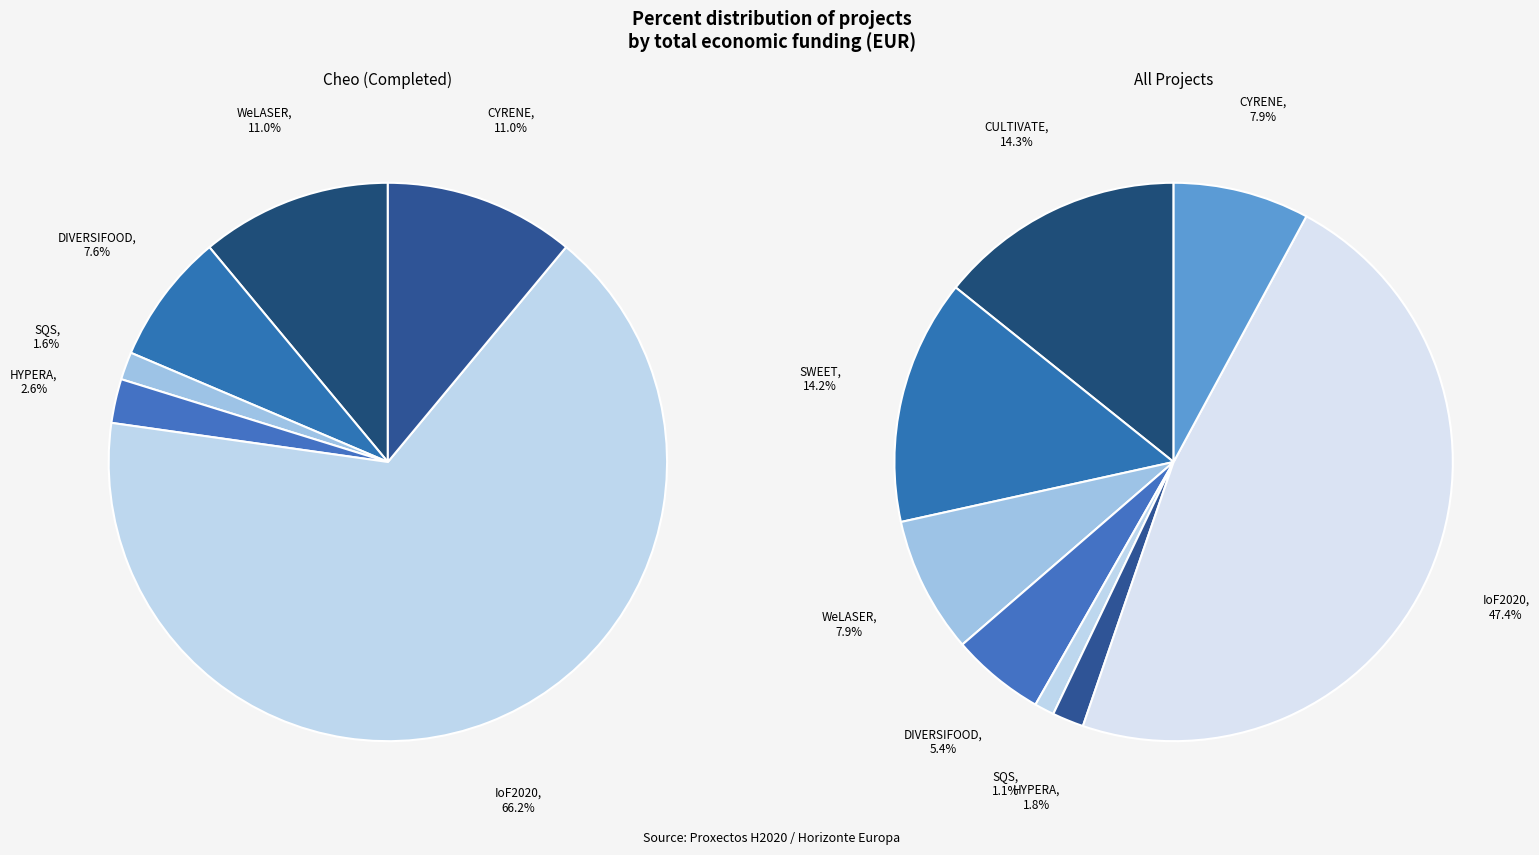

What is the largest slice in the pie chart?

IoF2020